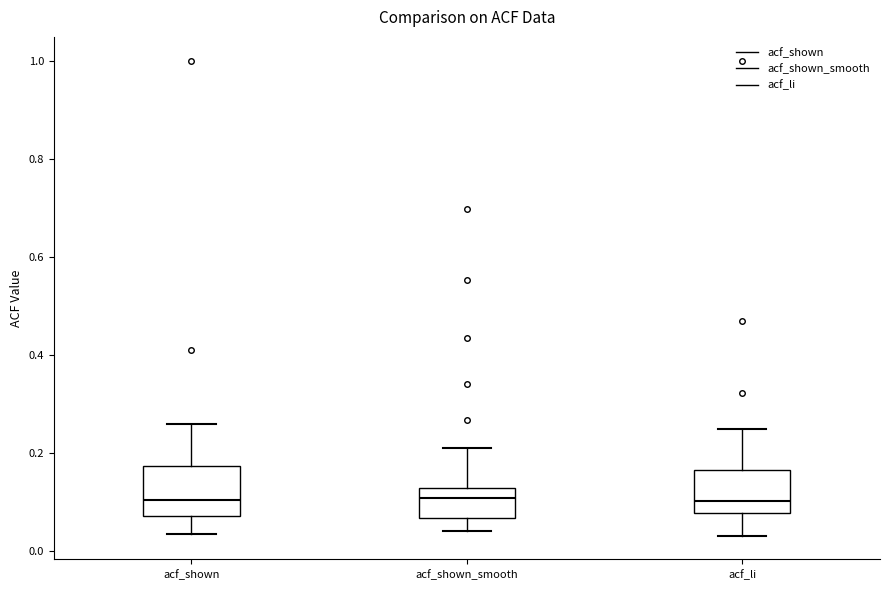

Reading left to right, transcribe this box plot: for each box, give where its median line is, the range the box spans, and where its two whiskers end, as read against the y-axis. The values are not printed on the chart, so give them approximately, as read against the axis.

acf_shown: median 0.10, box 0.08 to 0.18, whiskers 0.04 to 0.26
acf_shown_smooth: median 0.10, box 0.06 to 0.12, whiskers 0.04 to 0.20
acf_li: median 0.10, box 0.08 to 0.16, whiskers 0.04 to 0.24